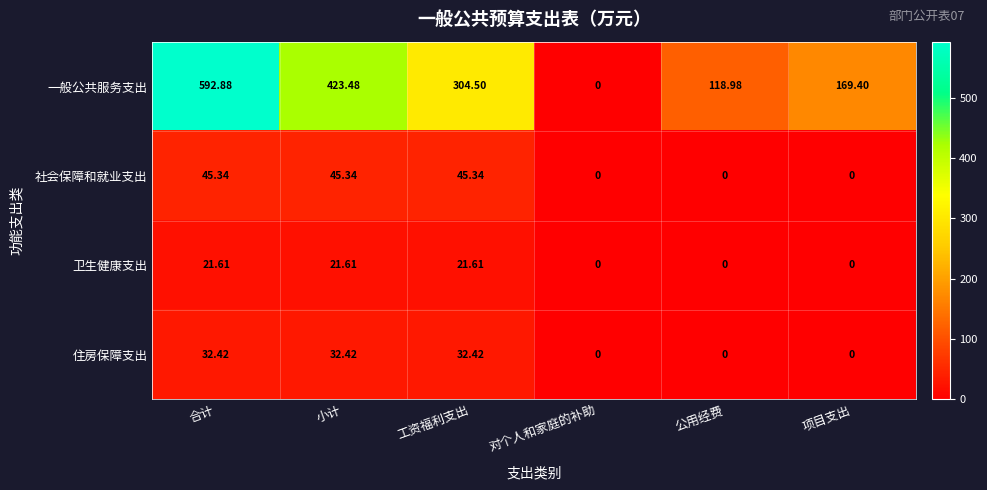

Which series has the largest total across all categories?

一般公共服务支出